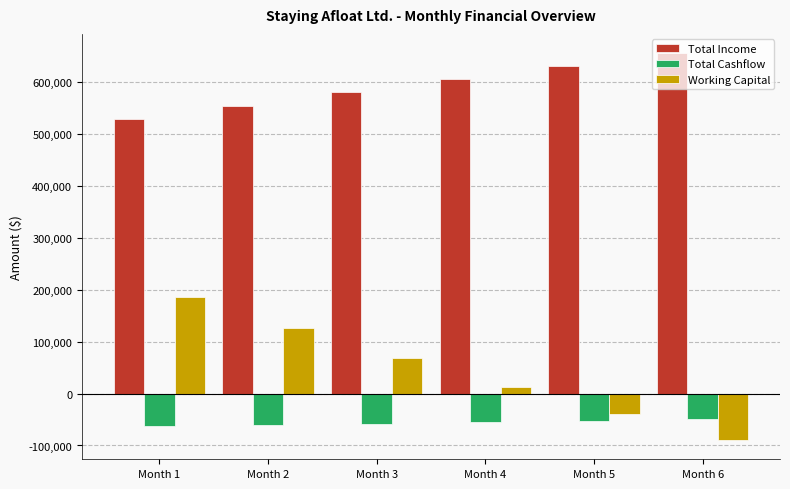

The value of Working Capital at Month 1 is 73304. True or false?

False